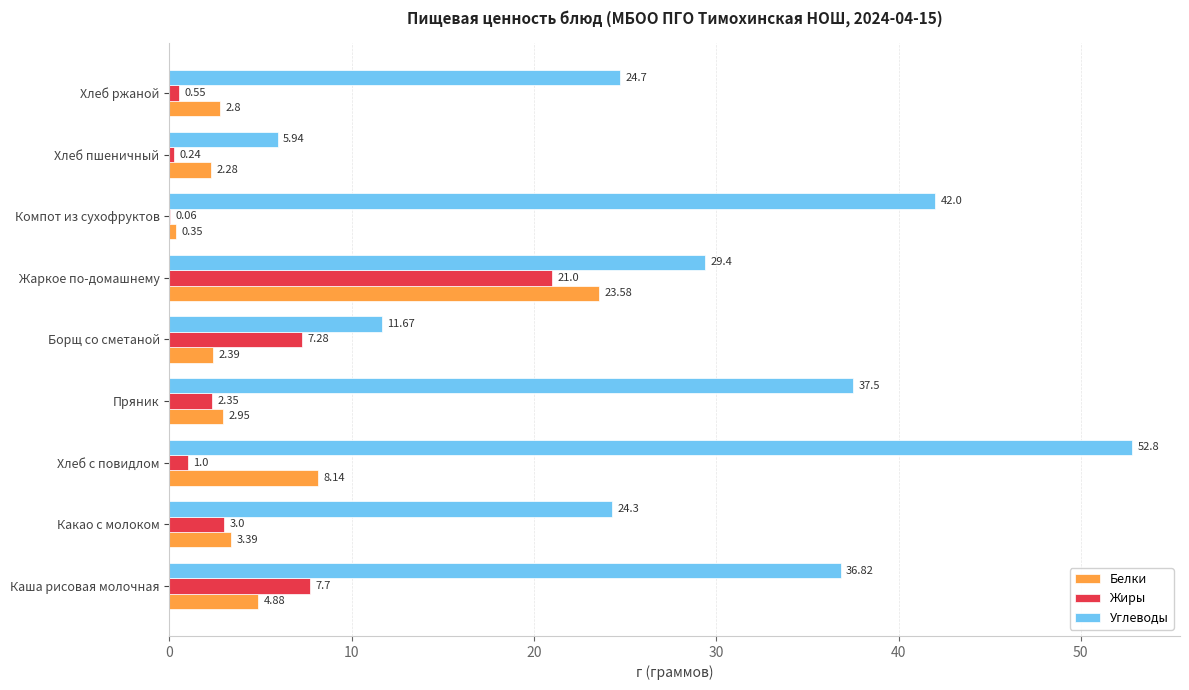

Is the value of Белки at Пряник greater than the value of Углеводы at Борщ со сметаной?

No